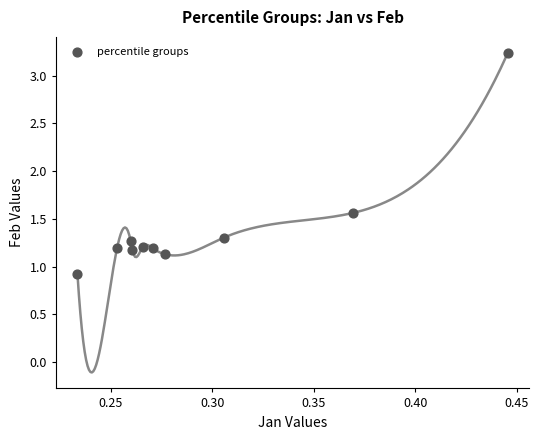

What is the range of Y values (max minus min)?

2.3